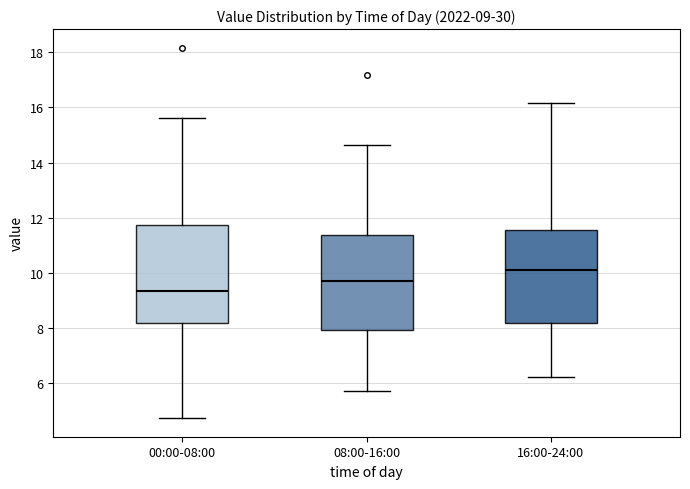

Which box has the highest median line?

16:00-24:00